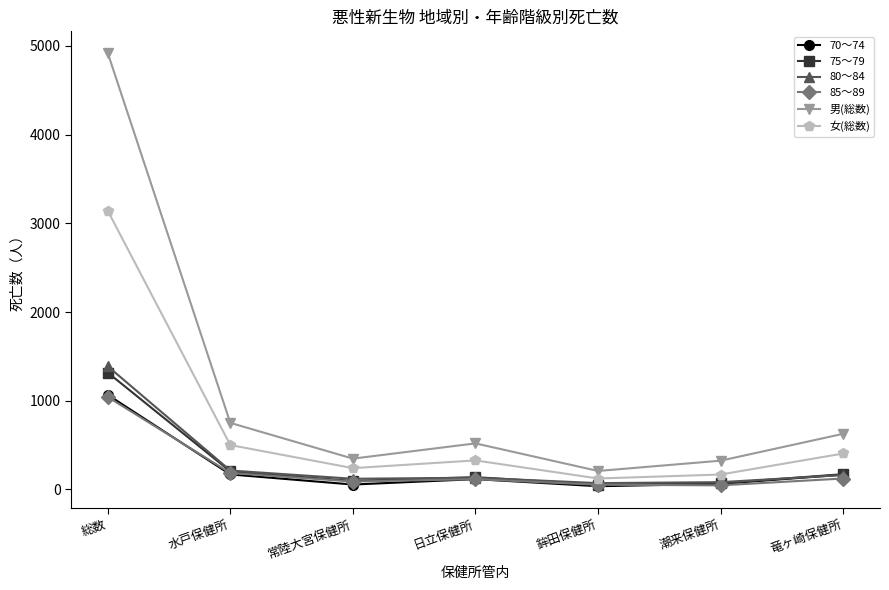

How many categories are shown in the chart?

7